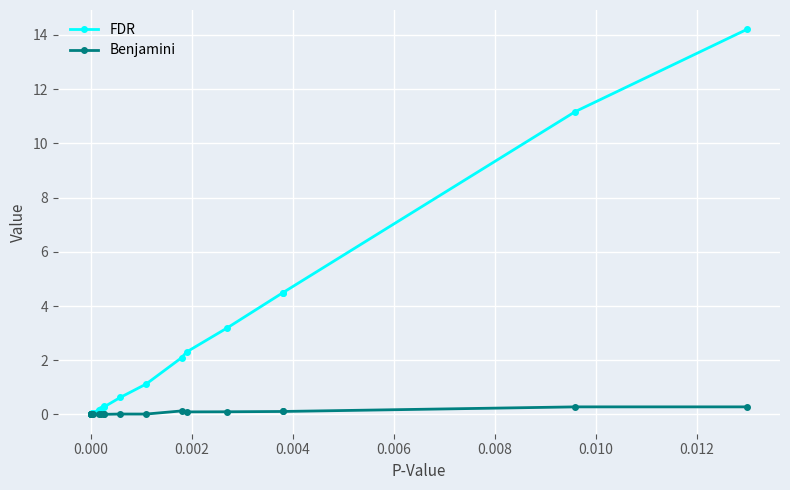

What are all the series names shown in the legend?

FDR, Benjamini